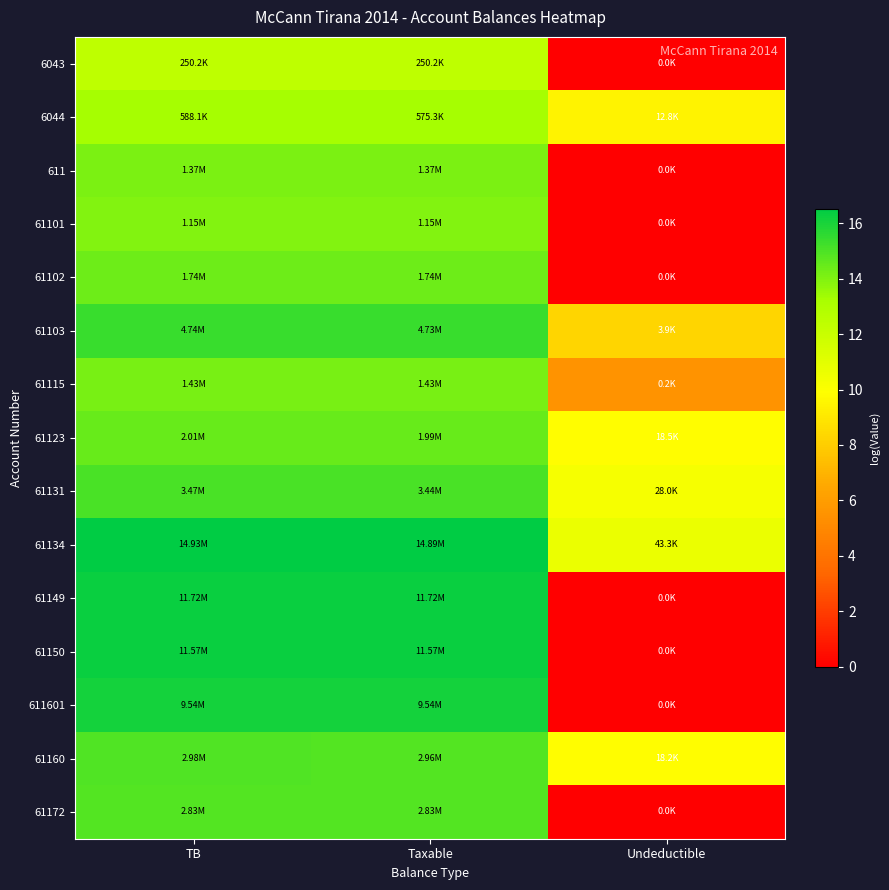

Count the number of data series in this chart.

15